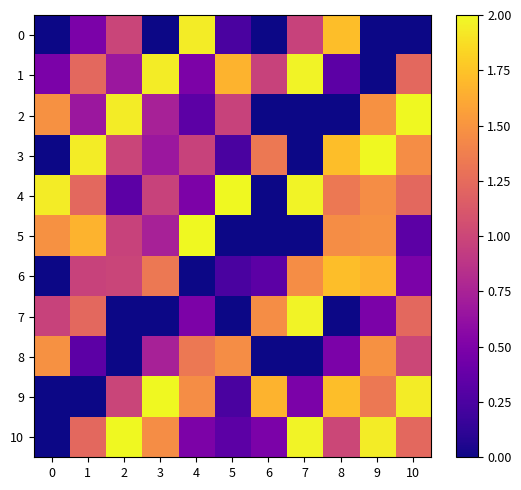

Which series has the largest total across all categories?

4